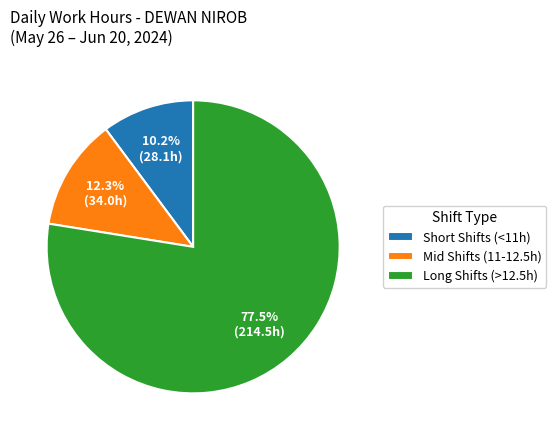

Approximately how many times larger is the value at Short Shifts (<11h) compared to Mid Shifts (11-12.5h)?

0.8